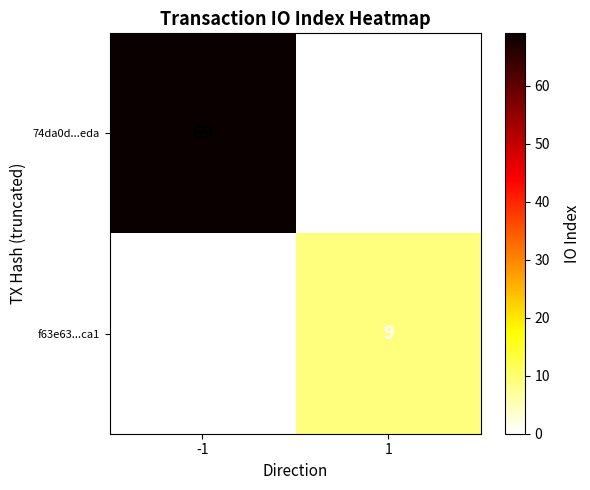

List the series in order of their overall mean, lowest first.

f63e63...ca1, 74da0d...eda